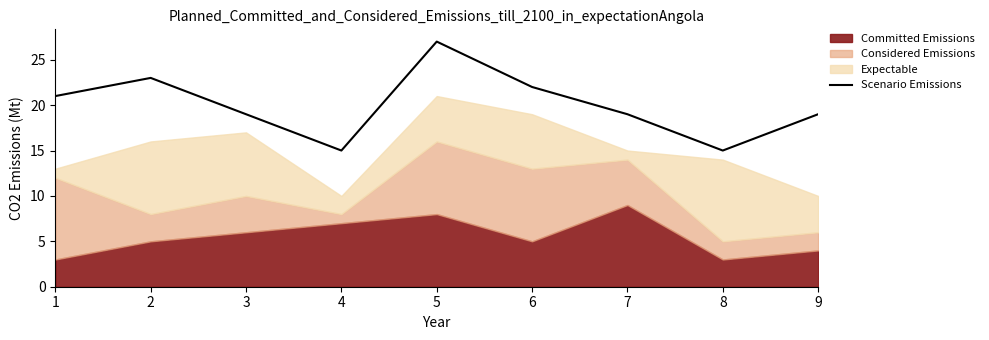

What is the change in value from 1 to 8?

-6